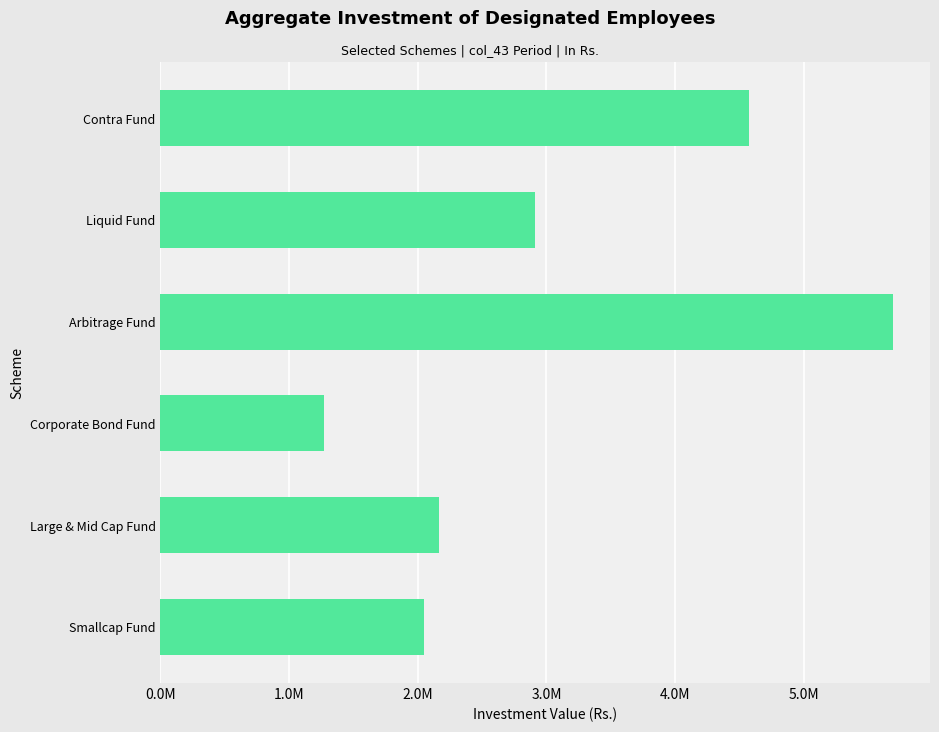

Which category has the highest value across all series?

Arbitrage Fund